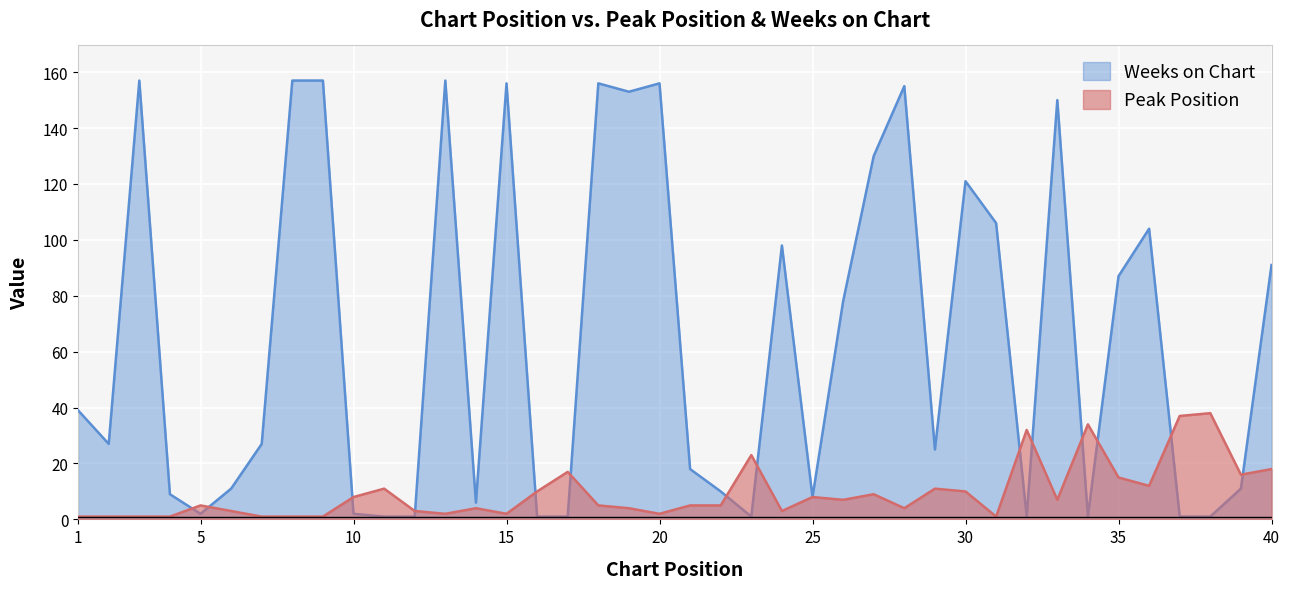

Where do Weeks on Chart and Peak Position first cross each other?

4 and 5